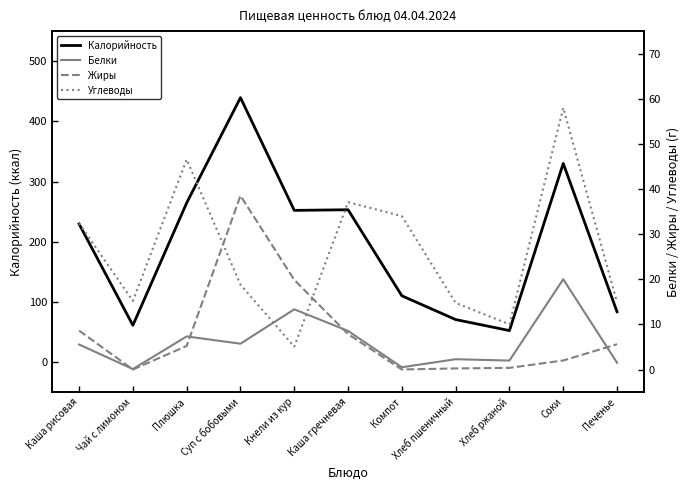

Reading right to left, list all the values displayed in this chart.

Калорийность: 83.4	330.0	52.2	70.5	110.0	253.1	252.0	439.4	264.4	61.0	229.4
Белки: 1.5	20.0	2.0	2.3	0.5	8.6	13.3	5.7	7.3	0.1	5.5
Жиры: 5.6	2.0	0.4	0.2	0.0	7.8	19.9	38.5	5.2	0.0	8.6
Углеводы: 14.9	58.0	10.0	14.8	34.0	37.1	5.1	18.8	46.6	15.2	32.4